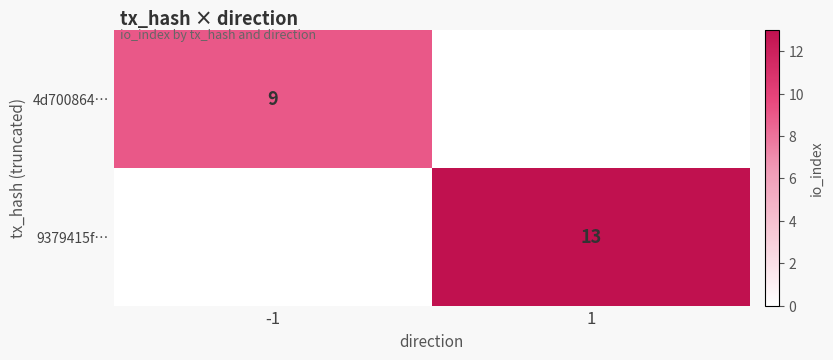

True or false: 4d700864… has a value of 5 at -1.

False